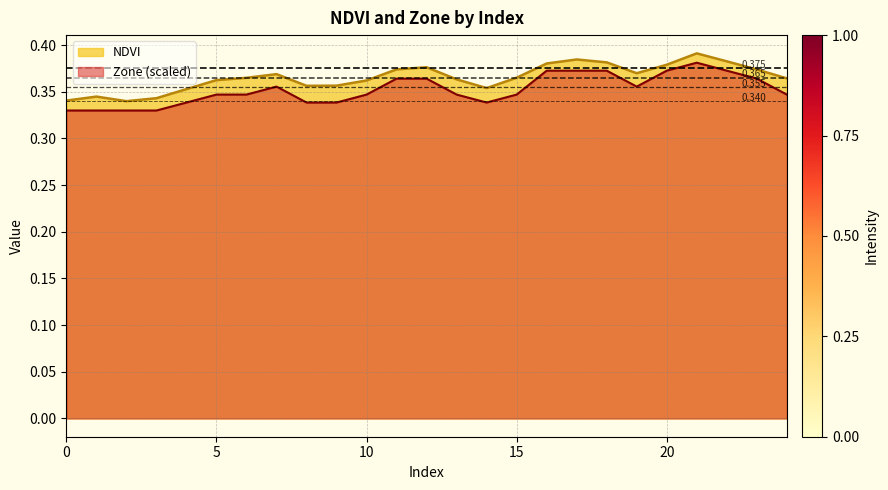

True or false: NDVI and Zone cross at least once.

False